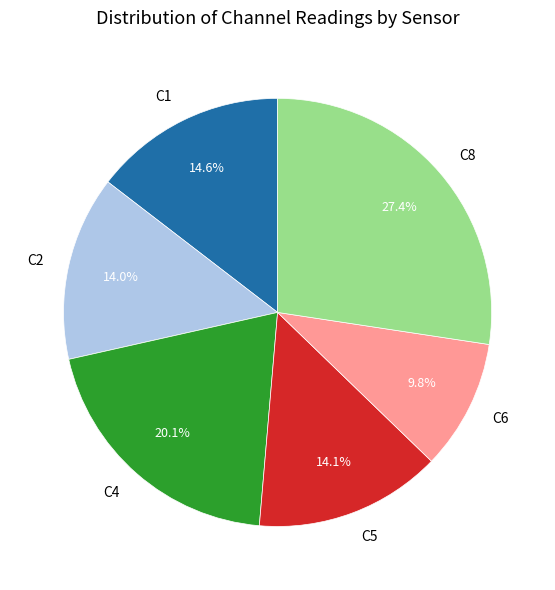

Which slice is the smallest?

C6